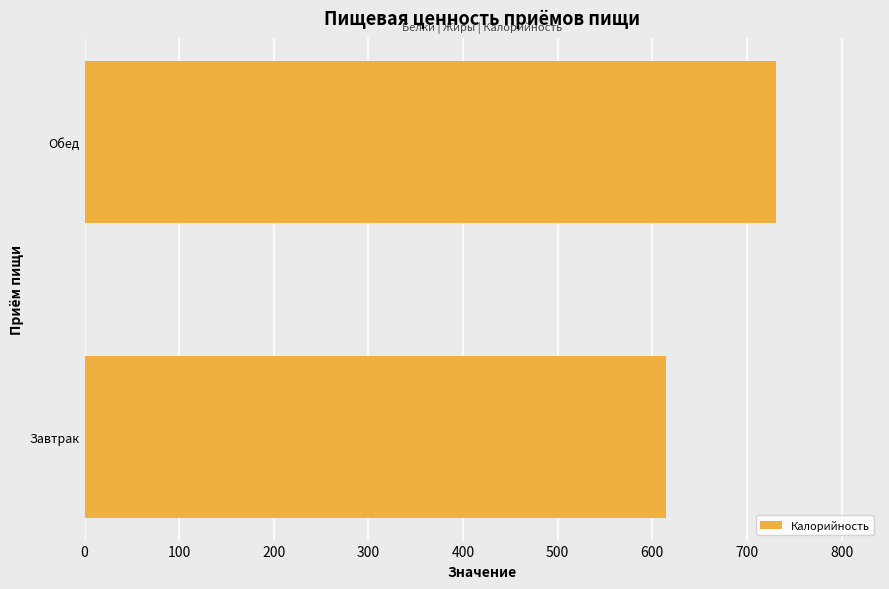

Reading bottom to top, list all the values displayed in this chart.

615	731